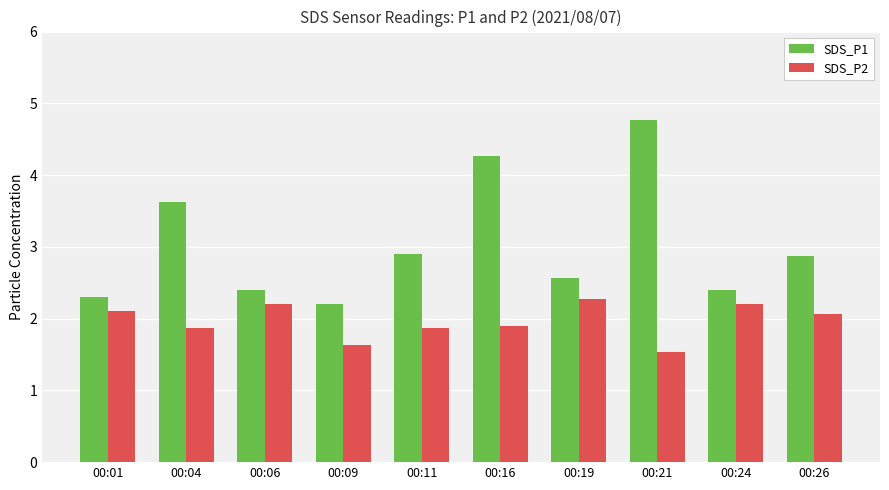

What is the value of the SDS_P1 bar at the 7th from the left?

2.6